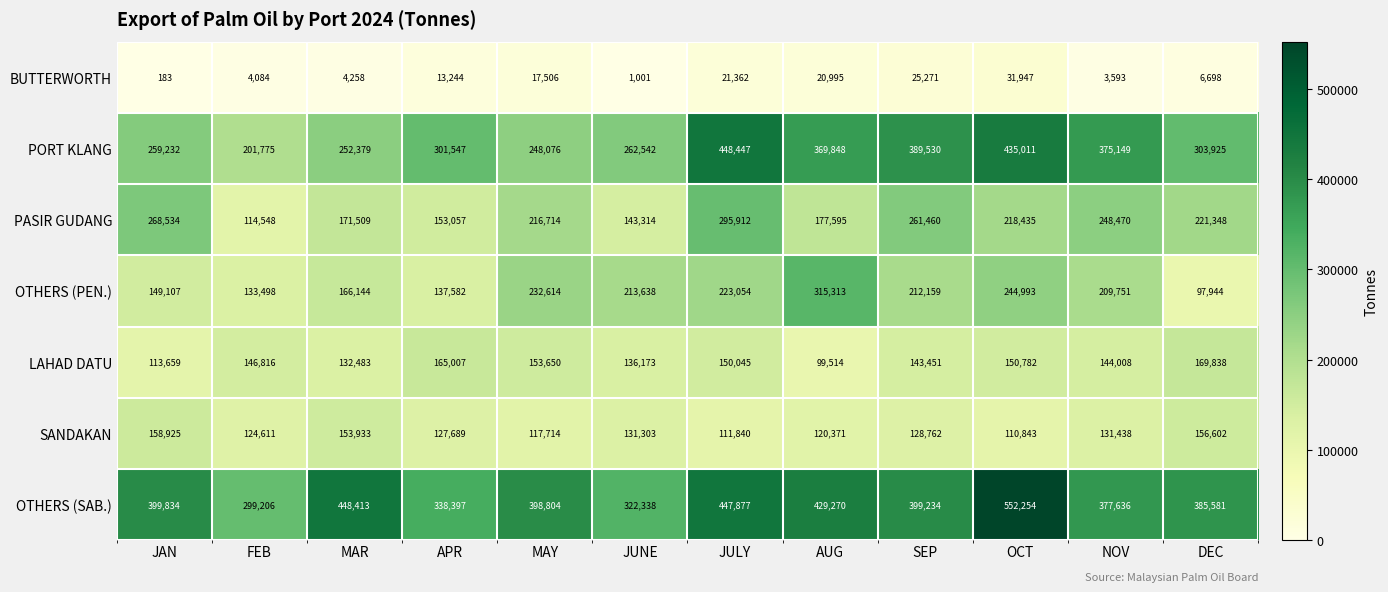

How many data points in PASIR GUDANG are less than 218435?

6